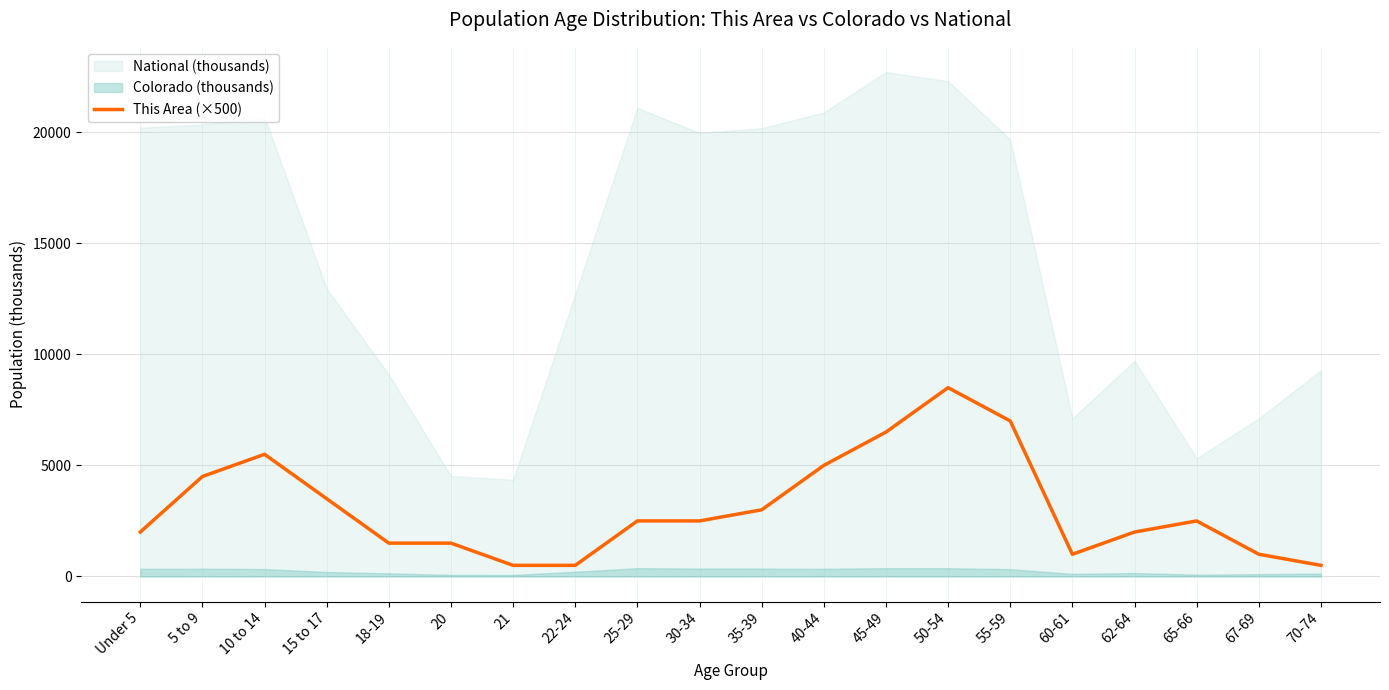

At which label is the value closest to 4500?

5 to 9